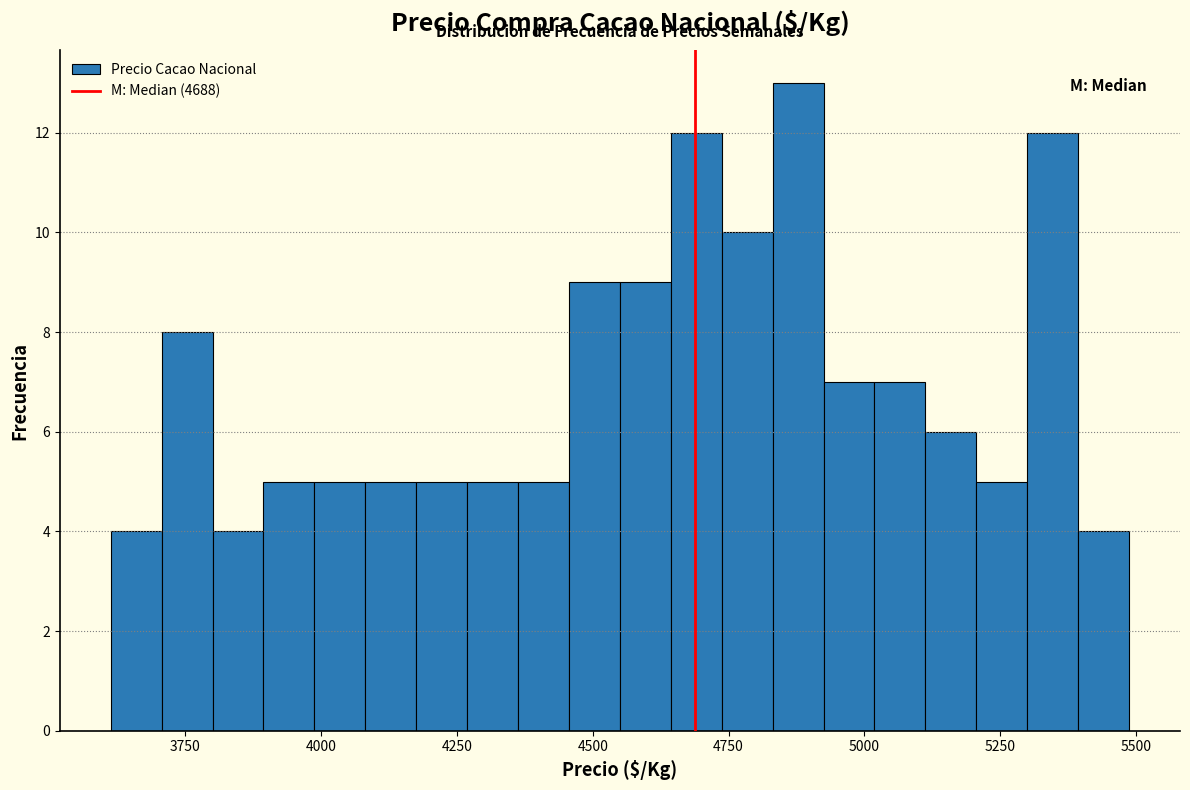

Read against the x-axis, roughly where is the centre of the tallest bar?

4900